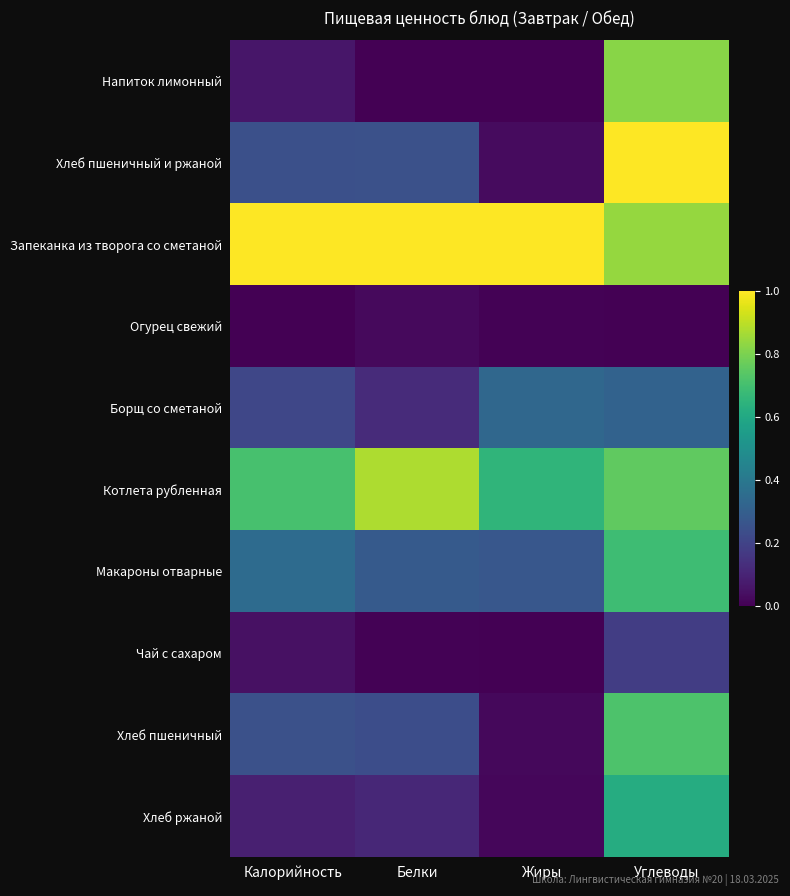

What is the spread (max minus min) of values at Калорийность?

1.0